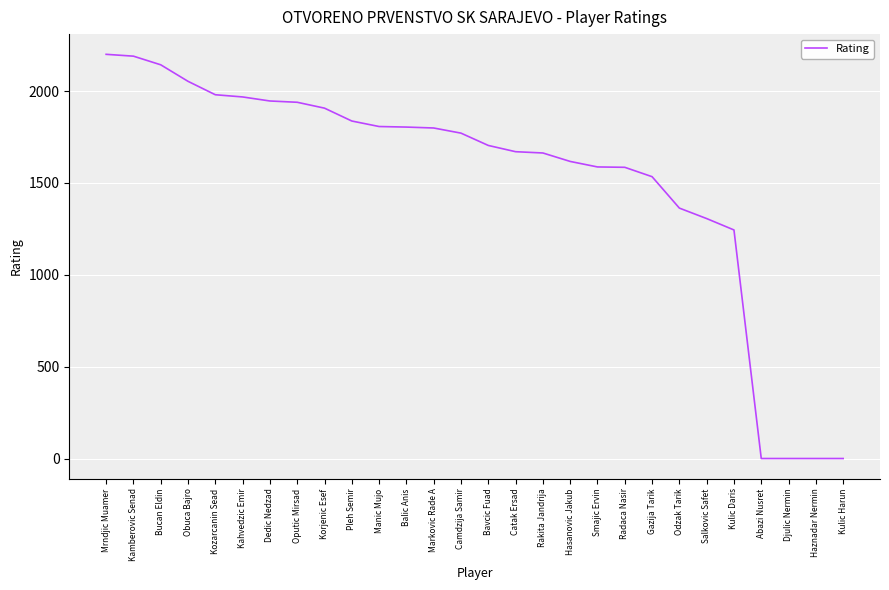

What is the average value?

1522